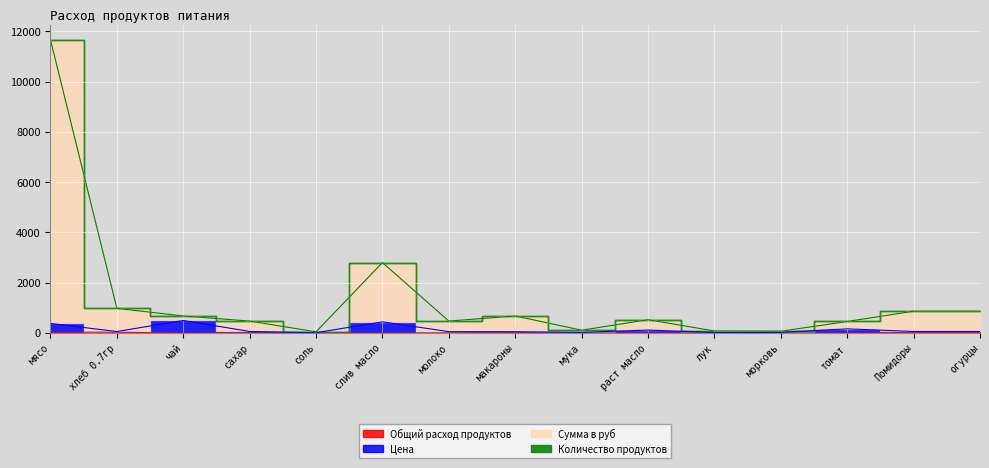

Which series changed the most between молоко and томат?

Цена